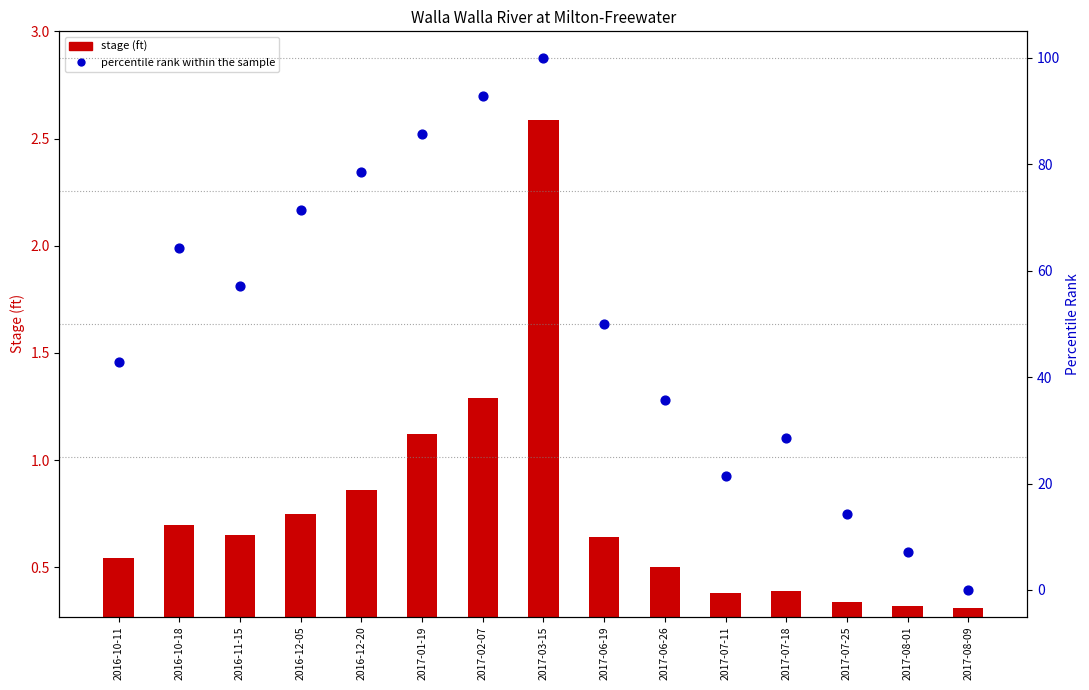

What are all the series names shown in the legend?

stage (ft), percentile rank within the sample